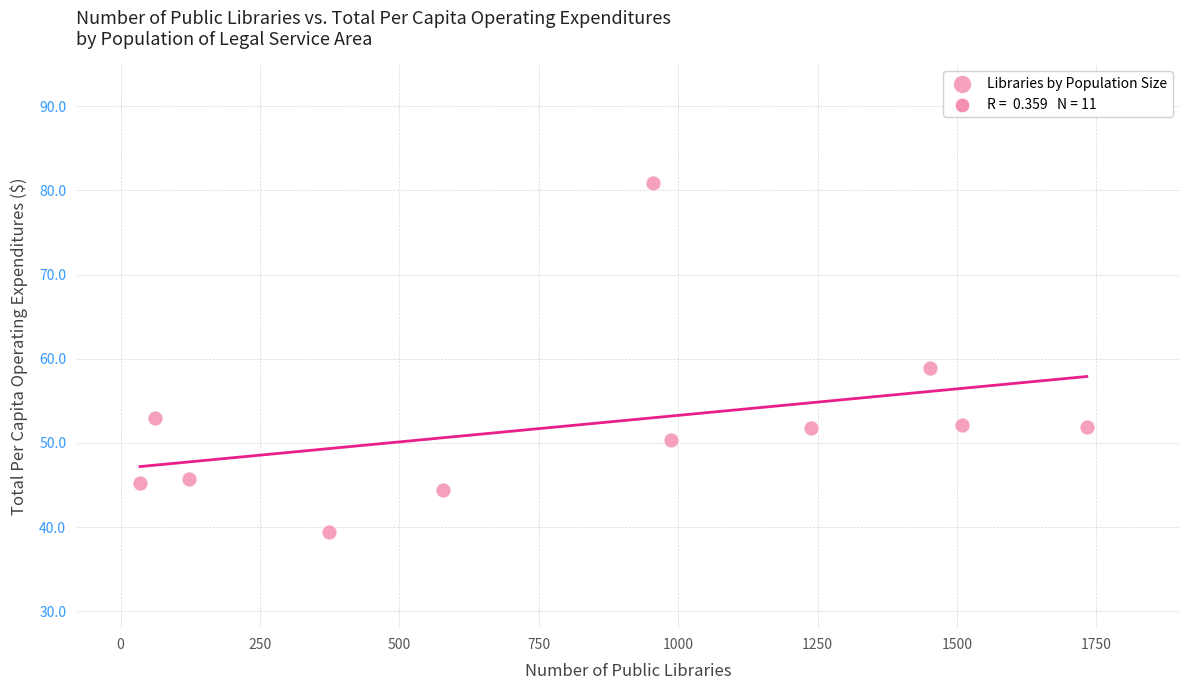

What is the average X value?

822.3